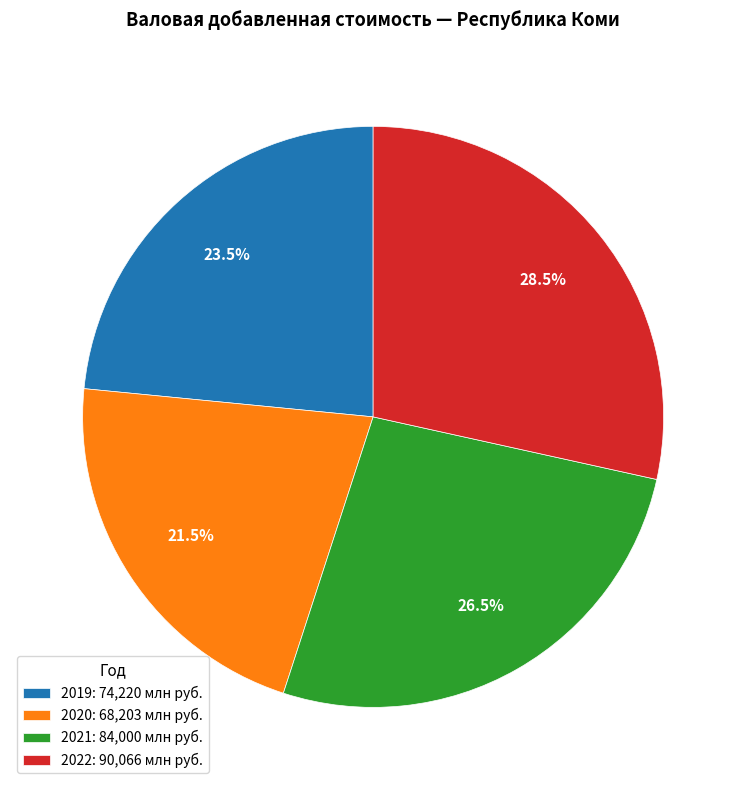

To the nearest percent, what is the combined percentage of 2022 and 2021?

55%